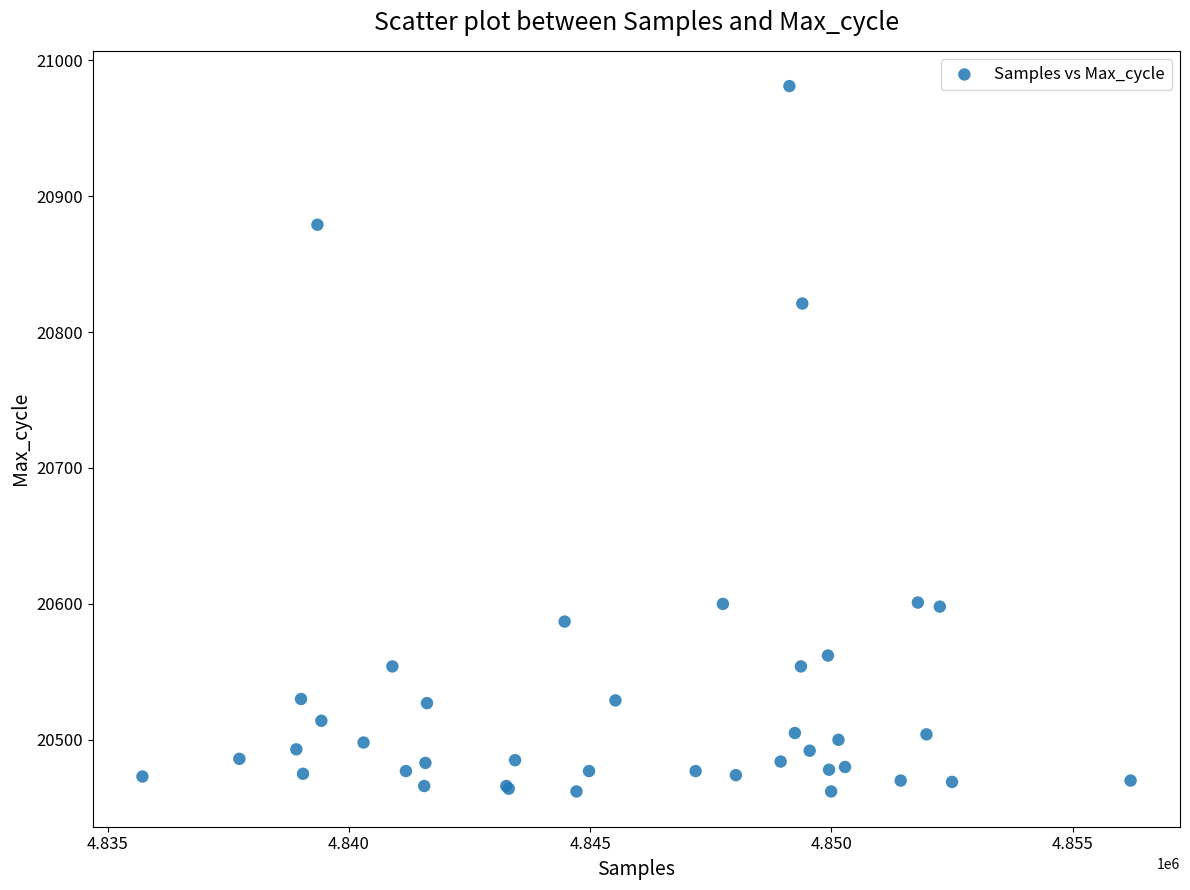

What Y value in the scatter plot is closest to 20721?

20821